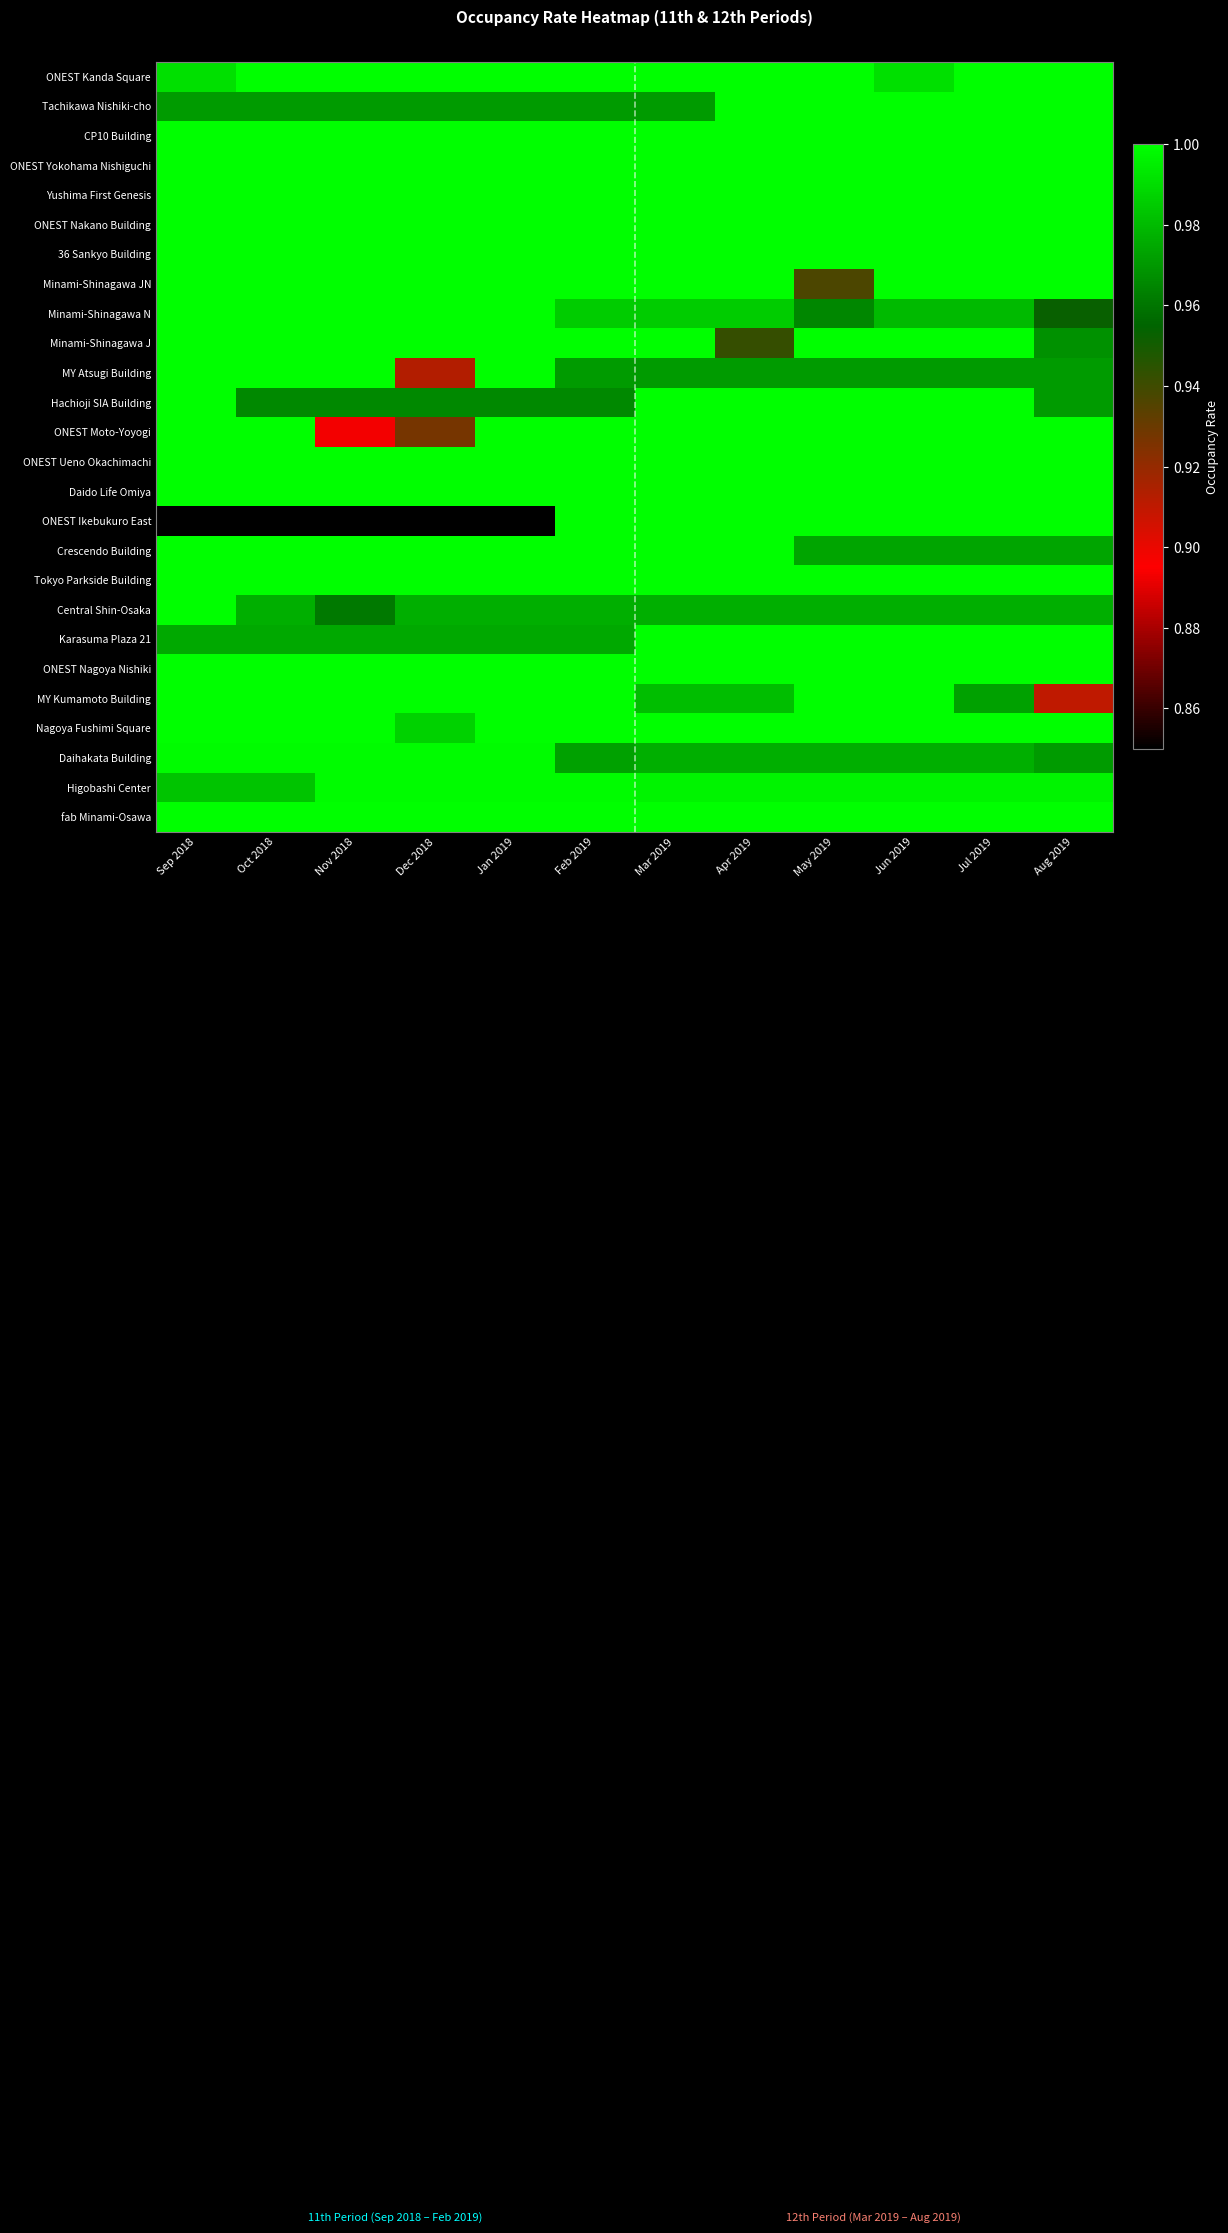

How many series are shown in this chart?

26